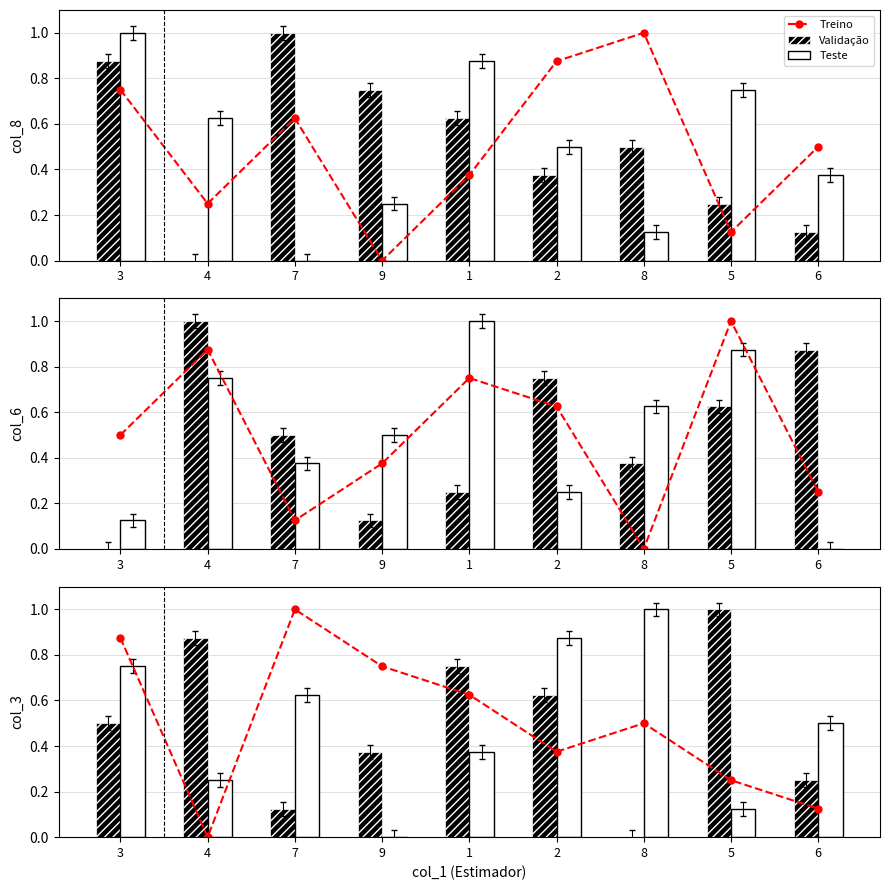

Which has a higher value, 2 or 3?

3